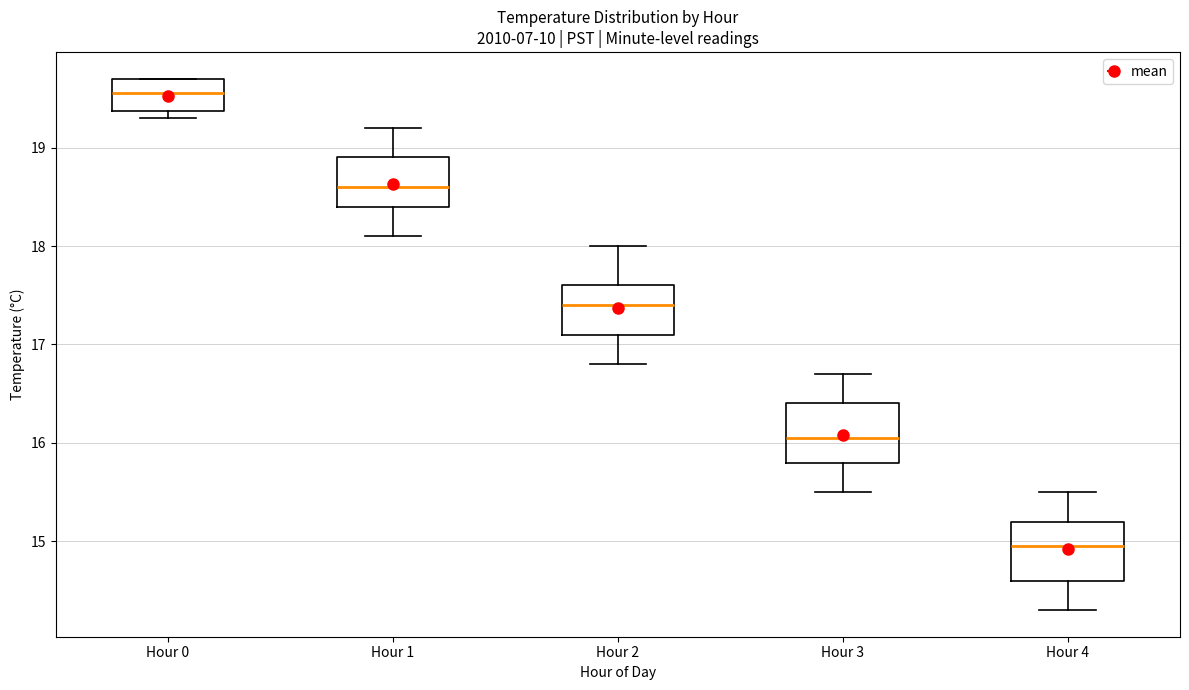

Reading left to right, transcribe this box plot: for each box, give where its median line is, the range the box spans, and where its two whiskers end, as read against the y-axis. The values are not printed on the chart, so give them approximately, as read against the axis.

Hour 0: median 19.6, box 19.4 to 19.7, whiskers 19.3 to 19.7
Hour 1: median 18.6, box 18.4 to 18.9, whiskers 18.1 to 19.2
Hour 2: median 17.4, box 17.1 to 17.6, whiskers 16.8 to 18.0
Hour 3: median 16.1, box 15.8 to 16.4, whiskers 15.5 to 16.7
Hour 4: median 15.0, box 14.6 to 15.2, whiskers 14.3 to 15.5